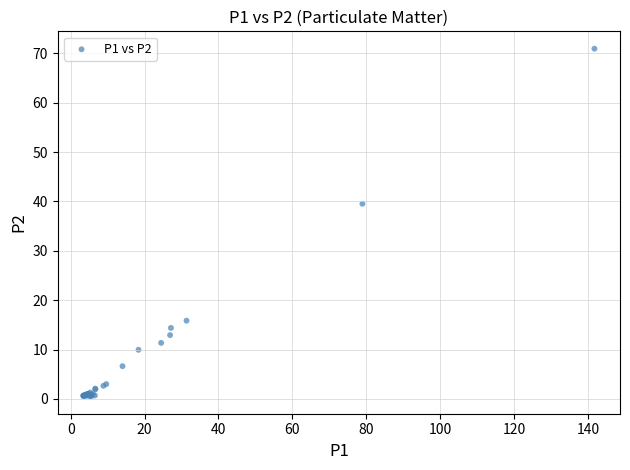

What Y value in the scatter plot is closest to 35?

39.5